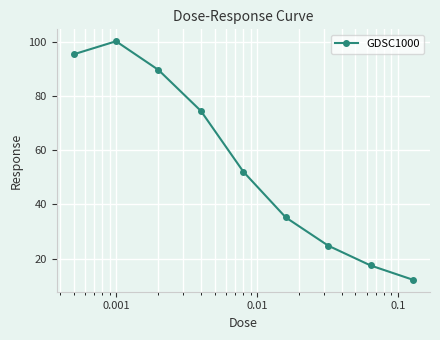

What is the value of the 5th point from the left?

52.1